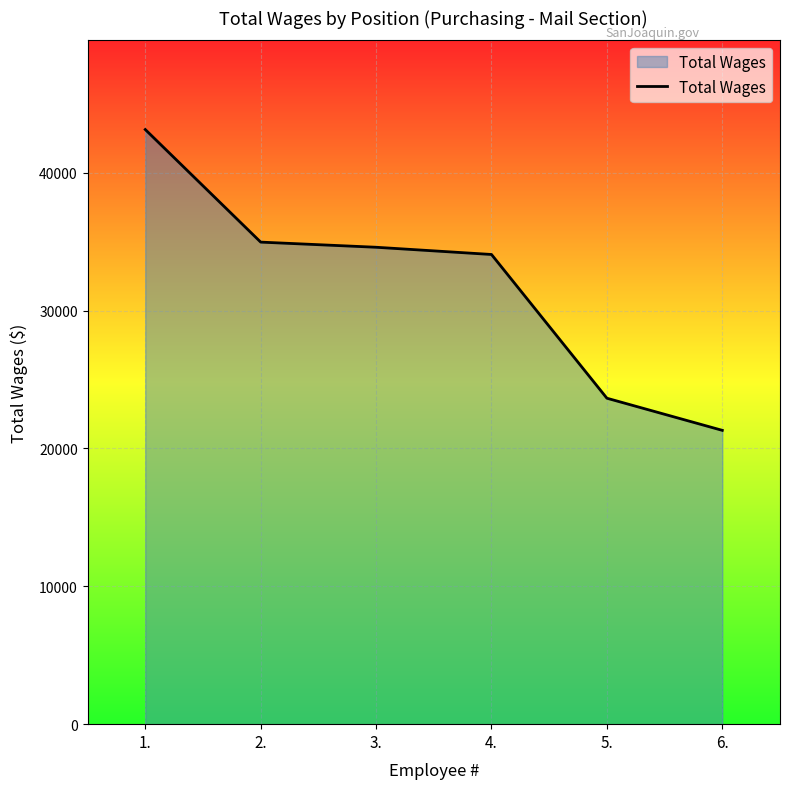

True or false: the data has more than 1 interior local peaks.

False